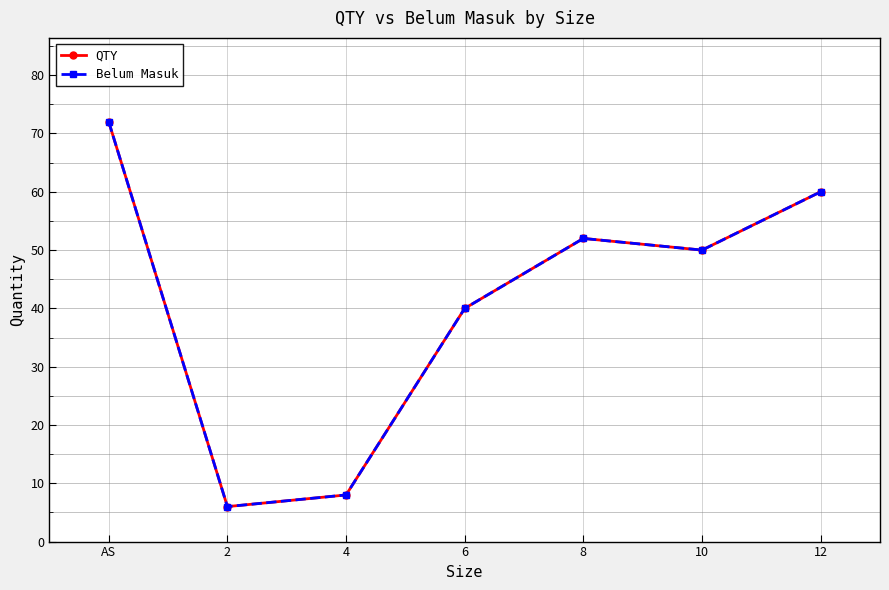

True or false: Belum Masuk and QTY intersect in this chart.

False